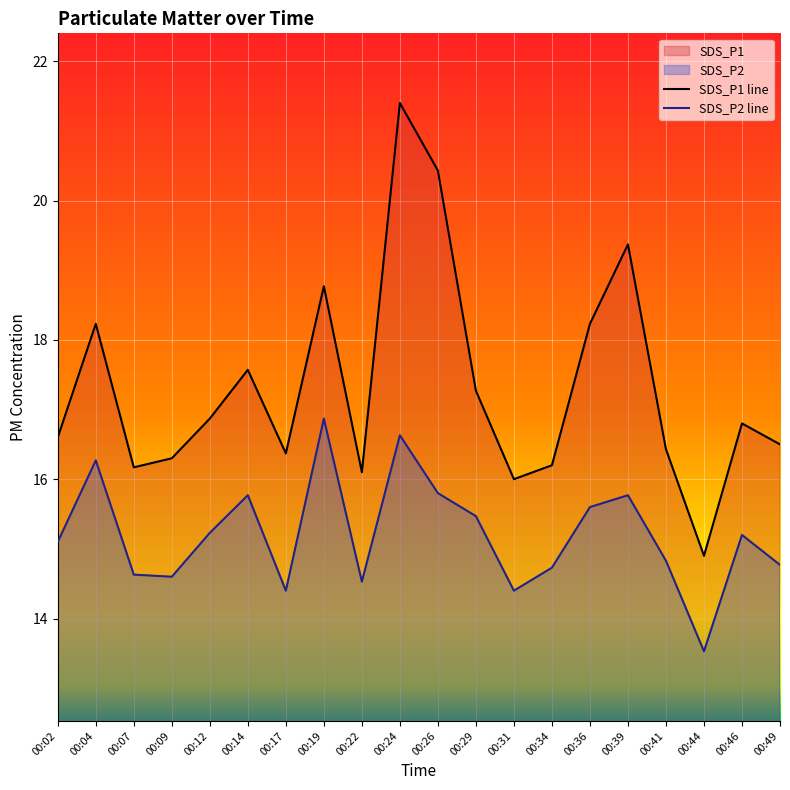

Is it true that SDS_P2 equals 14.4 at 00:31?

True